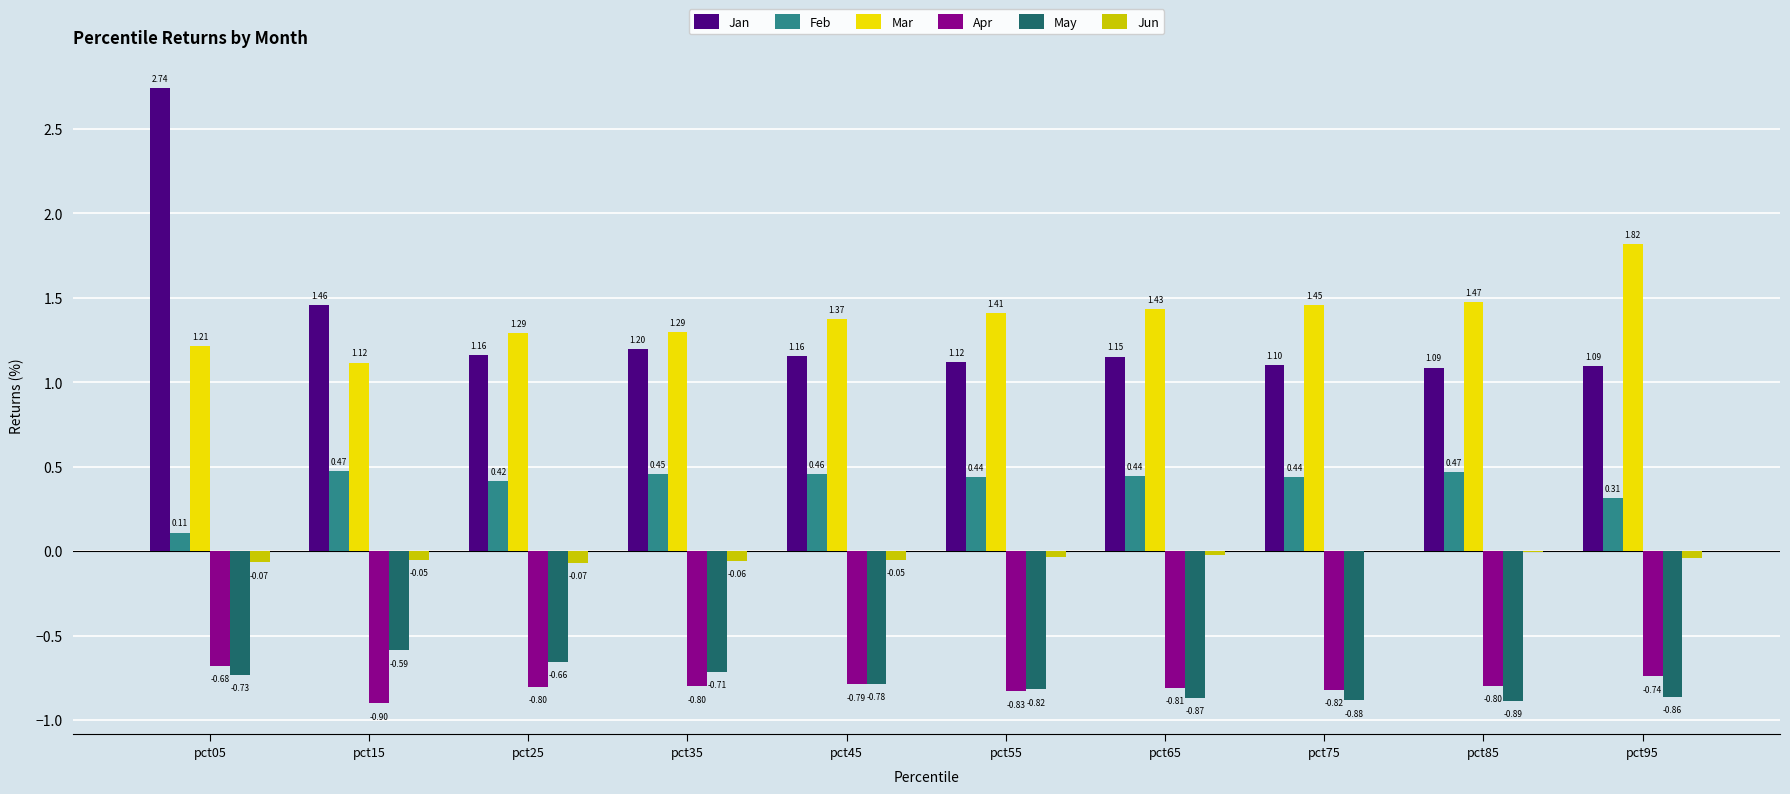

Between pct35 and pct65, which series saw the biggest shift?

May